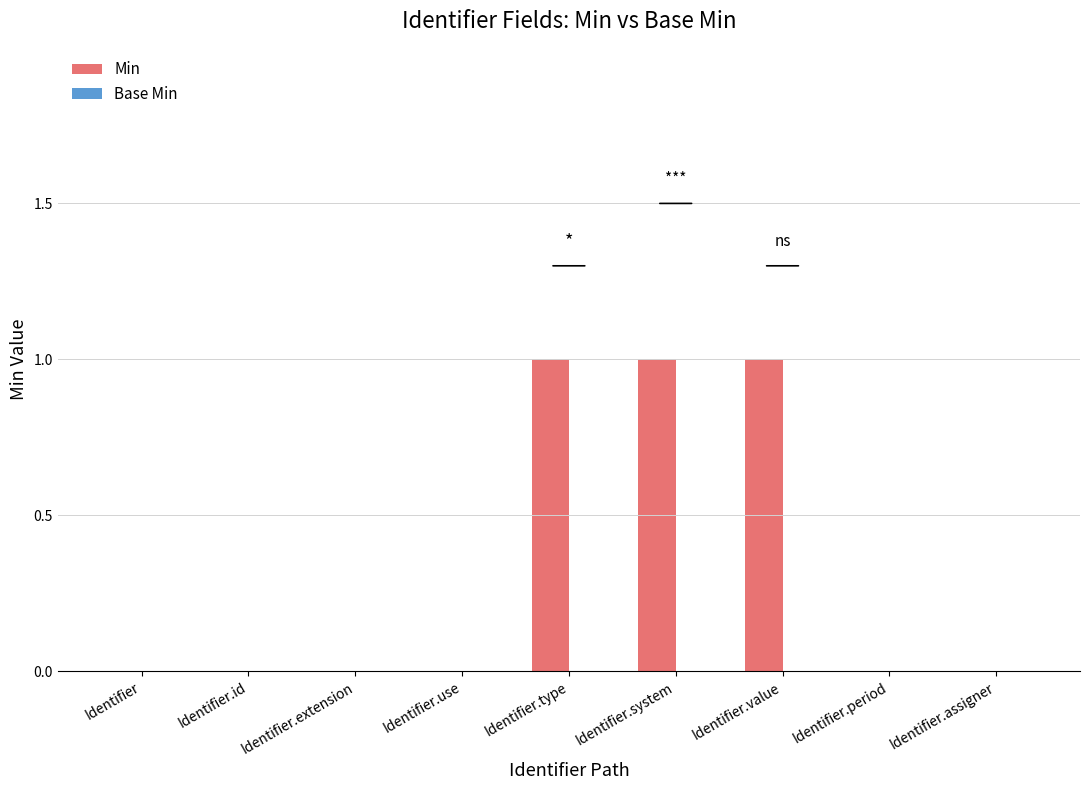

What is the greatest value displayed?

1